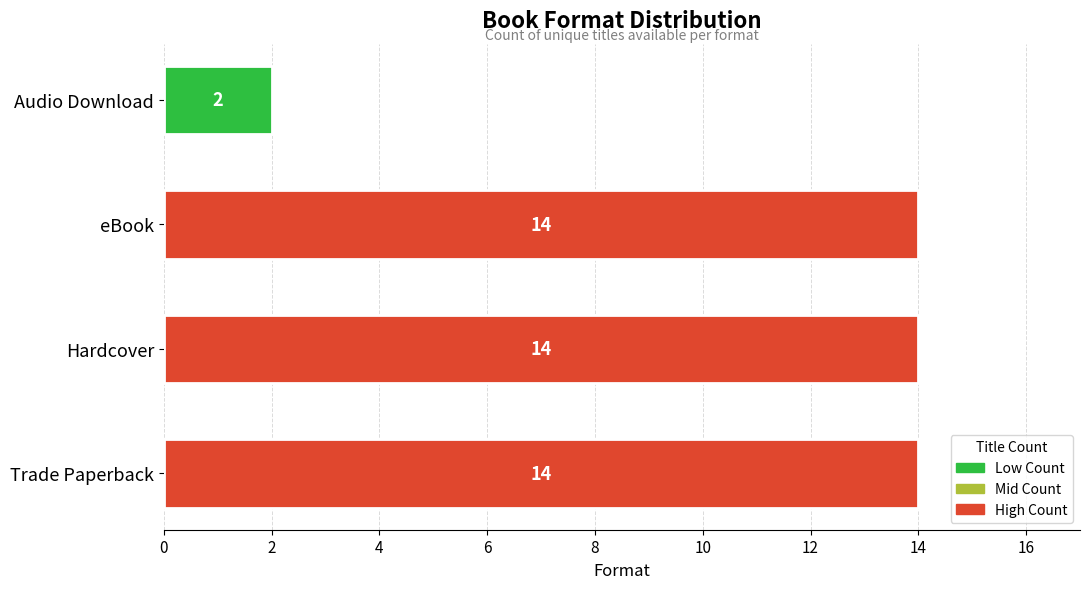

Is it true that the value at Hardcover is 14?

True